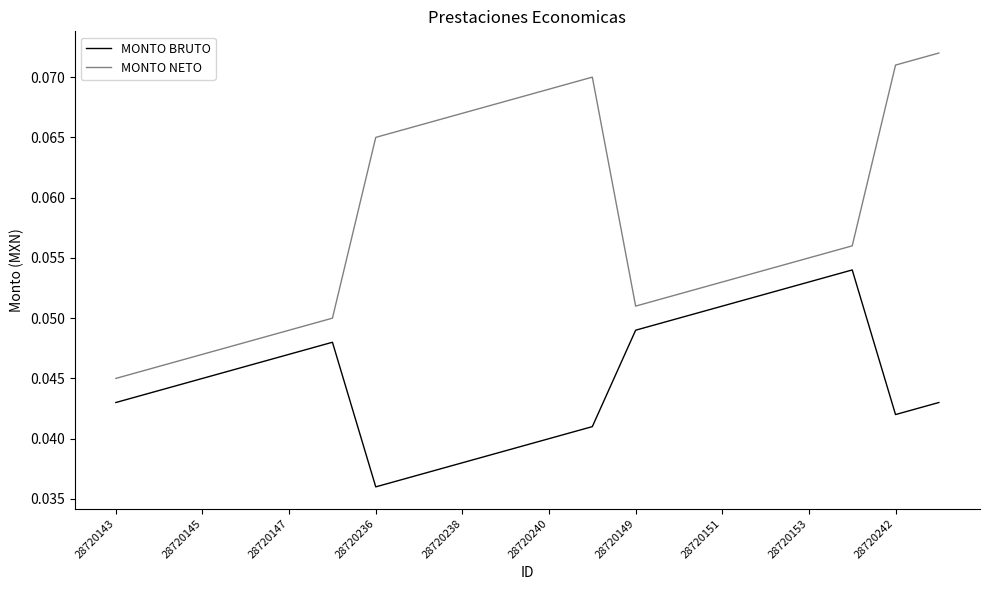

List the series in order of their peak value, lowest first.

MONTO BRUTO, MONTO NETO